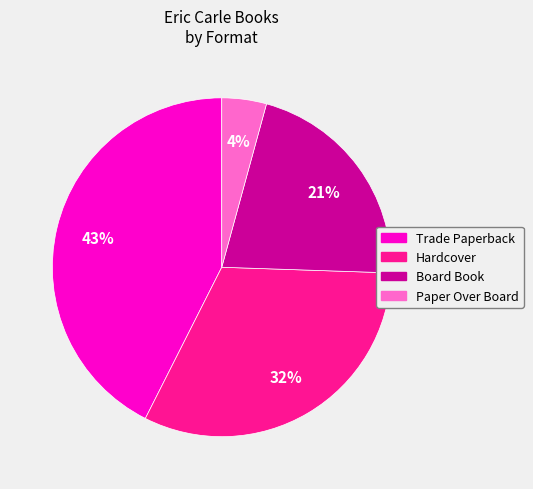

Is it true that Board Book is 12% of the pie?

False